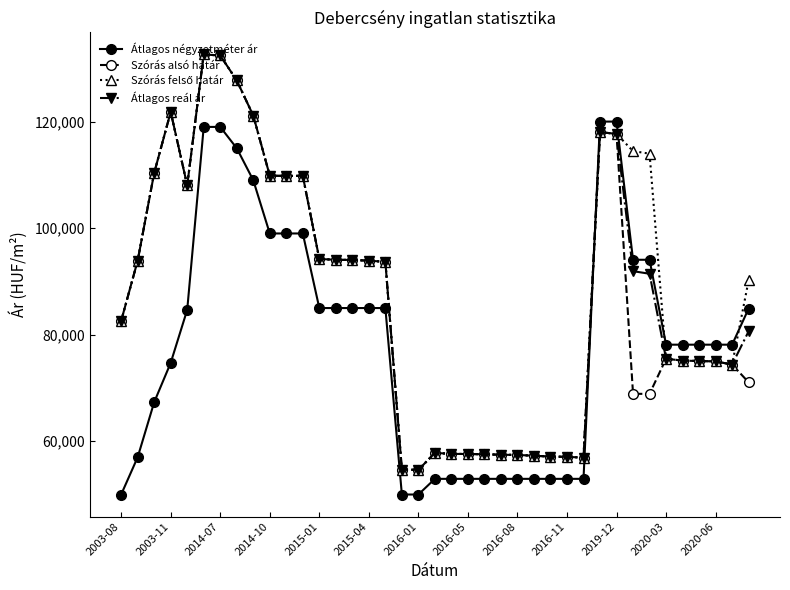

How many intersections are there between Szórás alsó határ and Átlagos négyzetméter ár?

1